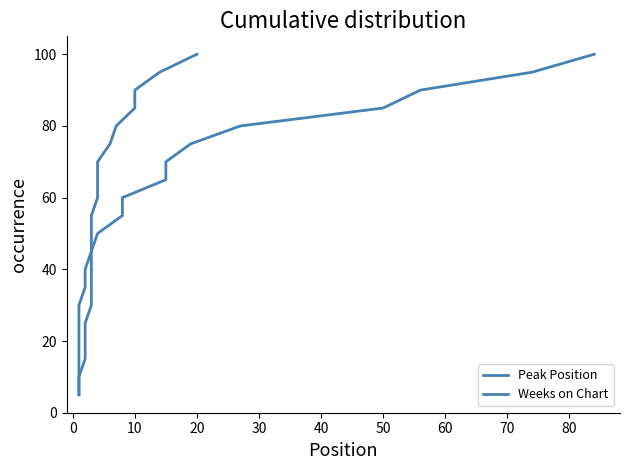

What are all the series names shown in the legend?

Peak Position, Weeks on Chart